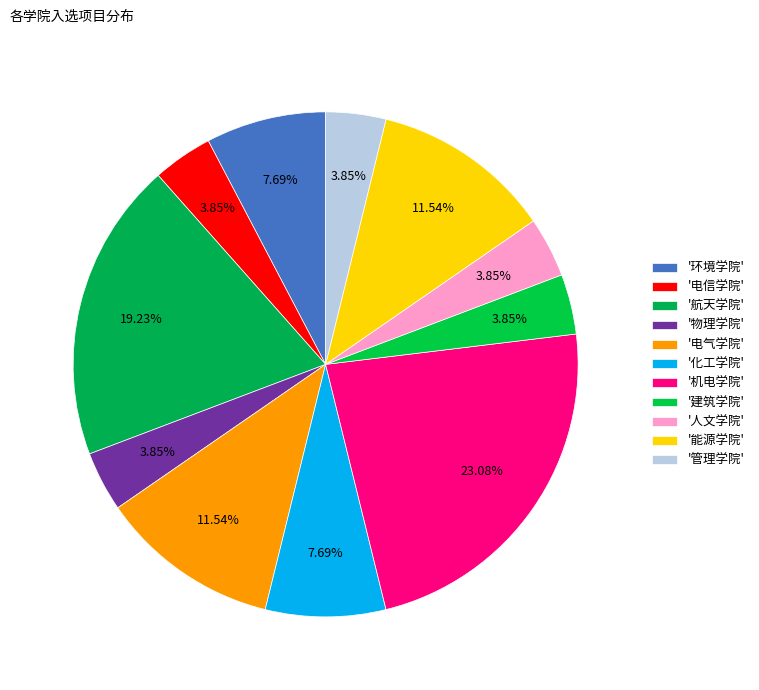

Count the number of slices in the pie.

11